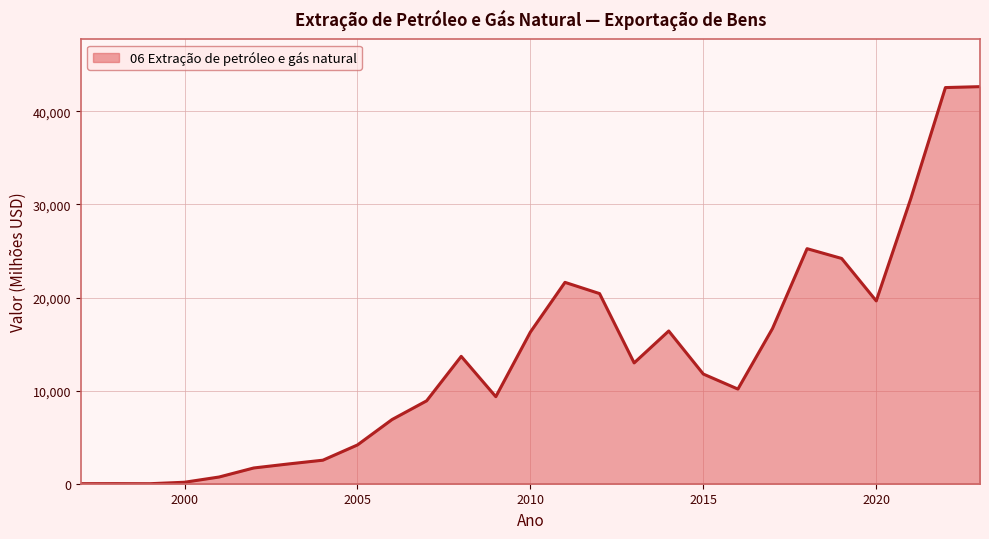

What is the difference between the maximum and minimum values?

42655.3